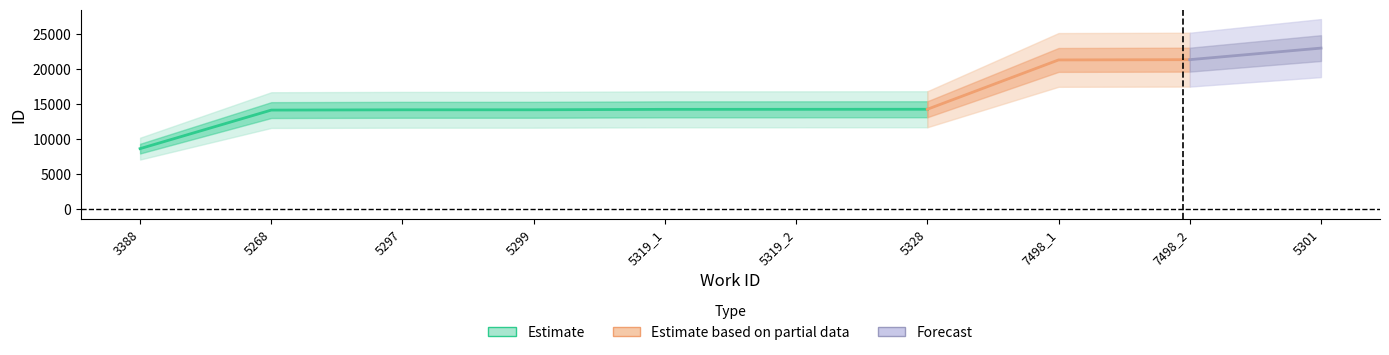

True or false: there are more than 1 points higher than both neighbors.

False